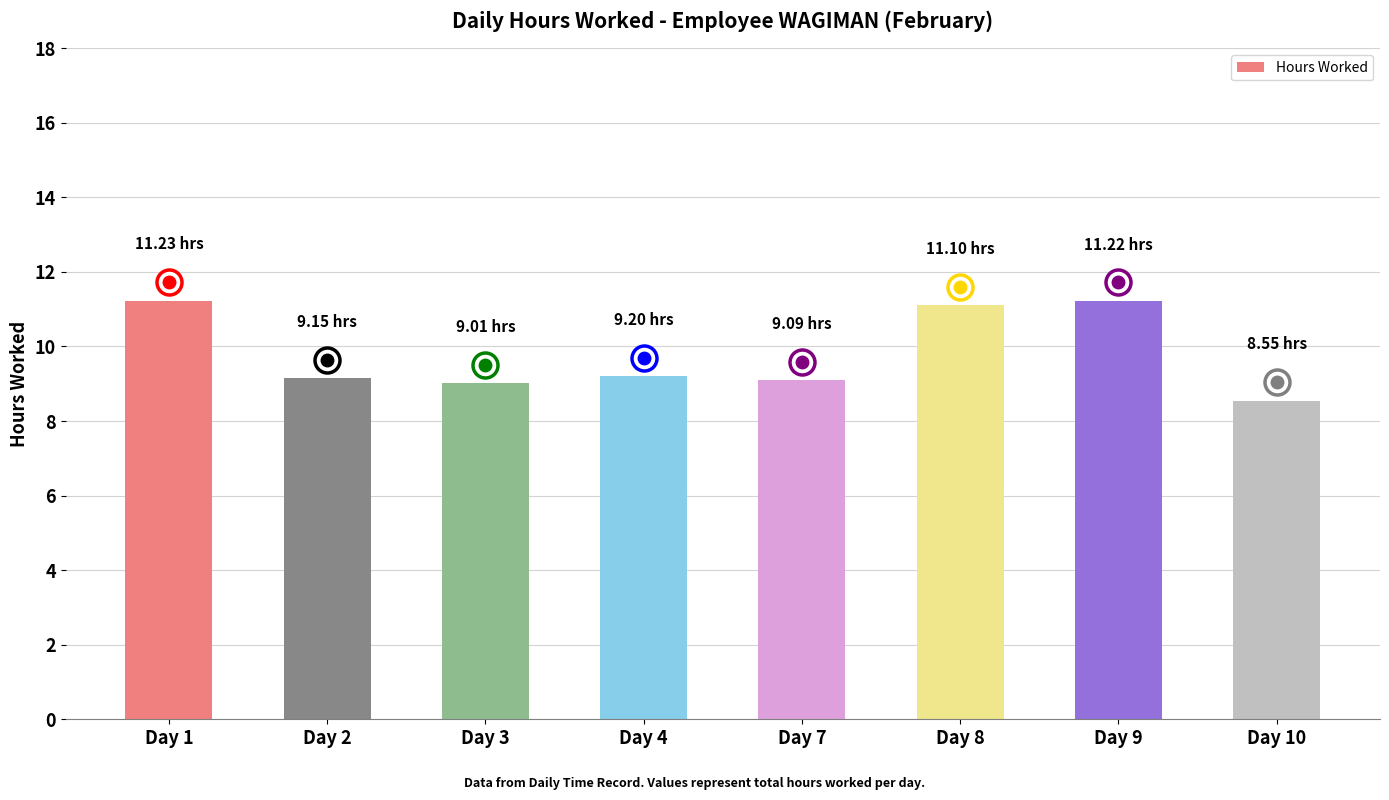

Is it true that the value at Day 2 is 9.2?

True